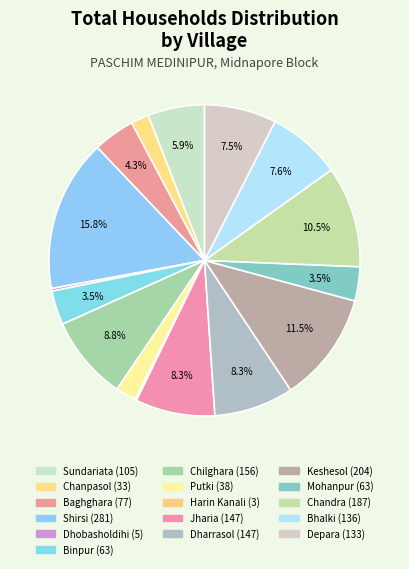

Which slice is the largest?

Shirsi